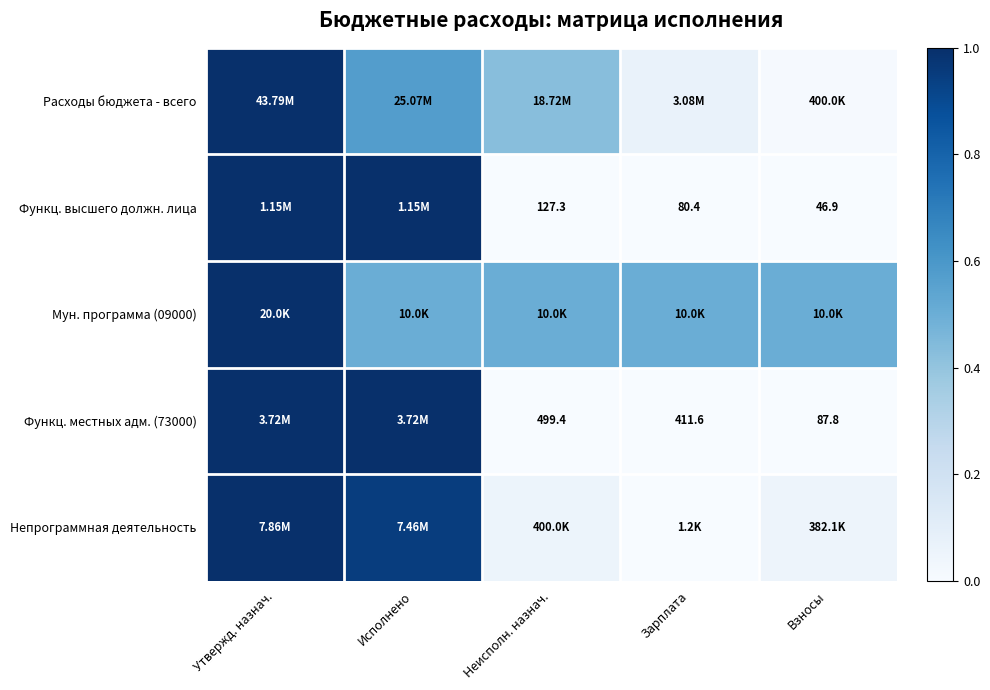

Is the value of Функц. местных адм. (73000) at Взносы greater than the value of Функц. высшего должн. лица at Неисполн. назнач.?

No